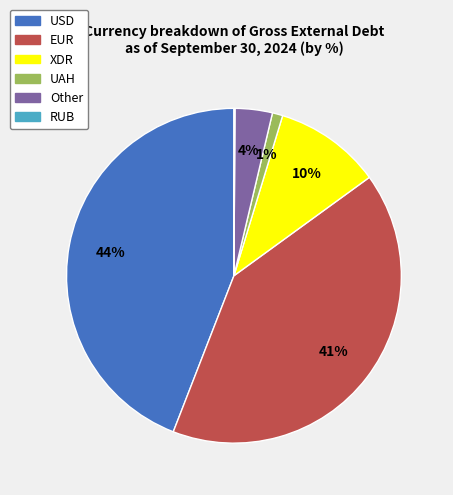

Is it true that Other is 4% of the pie?

True